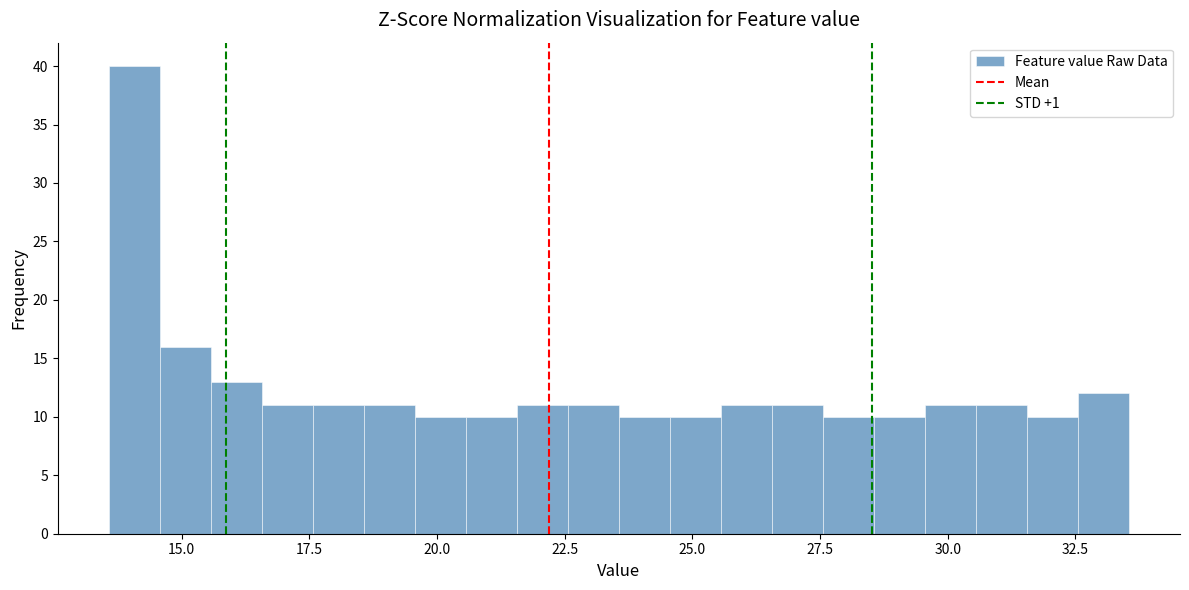

Read against the x-axis, roughly where is the centre of the tallest bar?

14.0